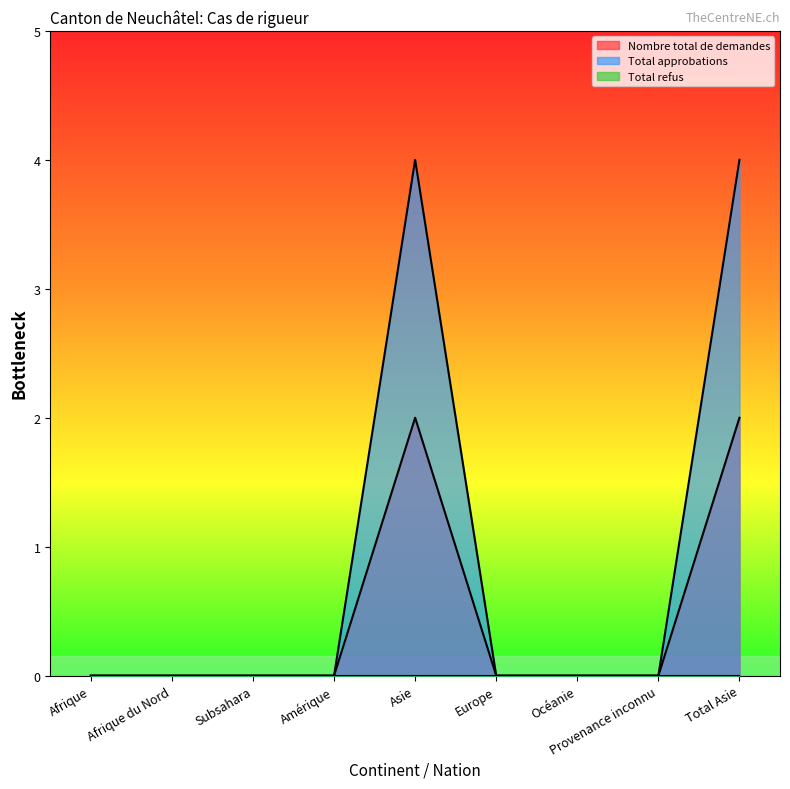

What is the difference between the maximum and minimum values in the Nombre total de demandes series?

2